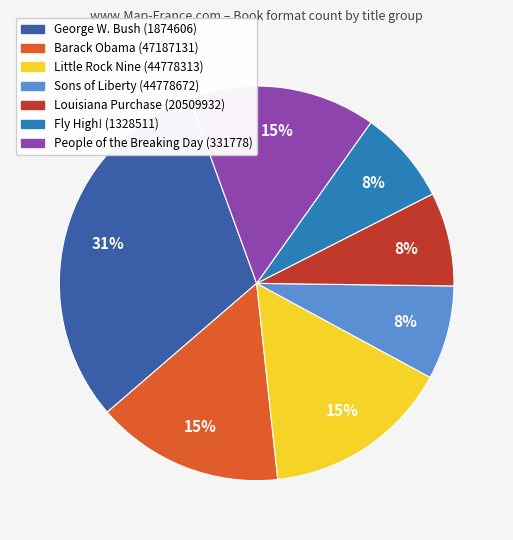

Do Barack Obama (47187131) and Fly High! (1328511) together represent more than half of the pie?

No